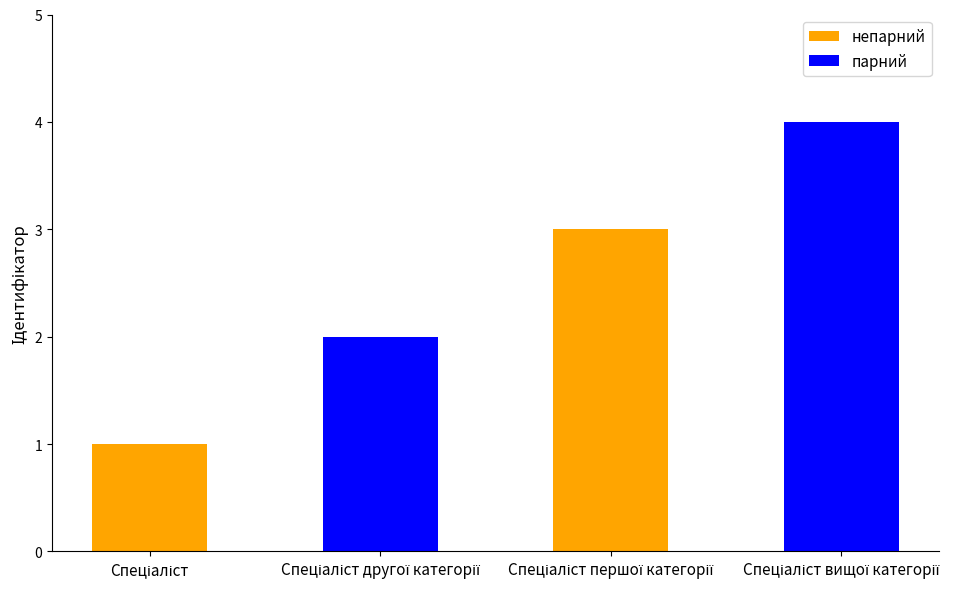

At how many categories does at least one series exceed 1?

2